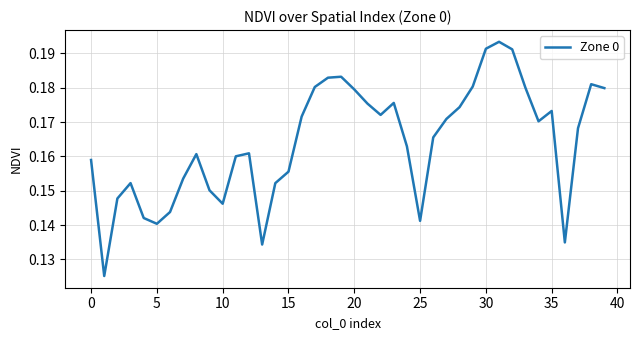

What is the label of the 5th point from the right?

35